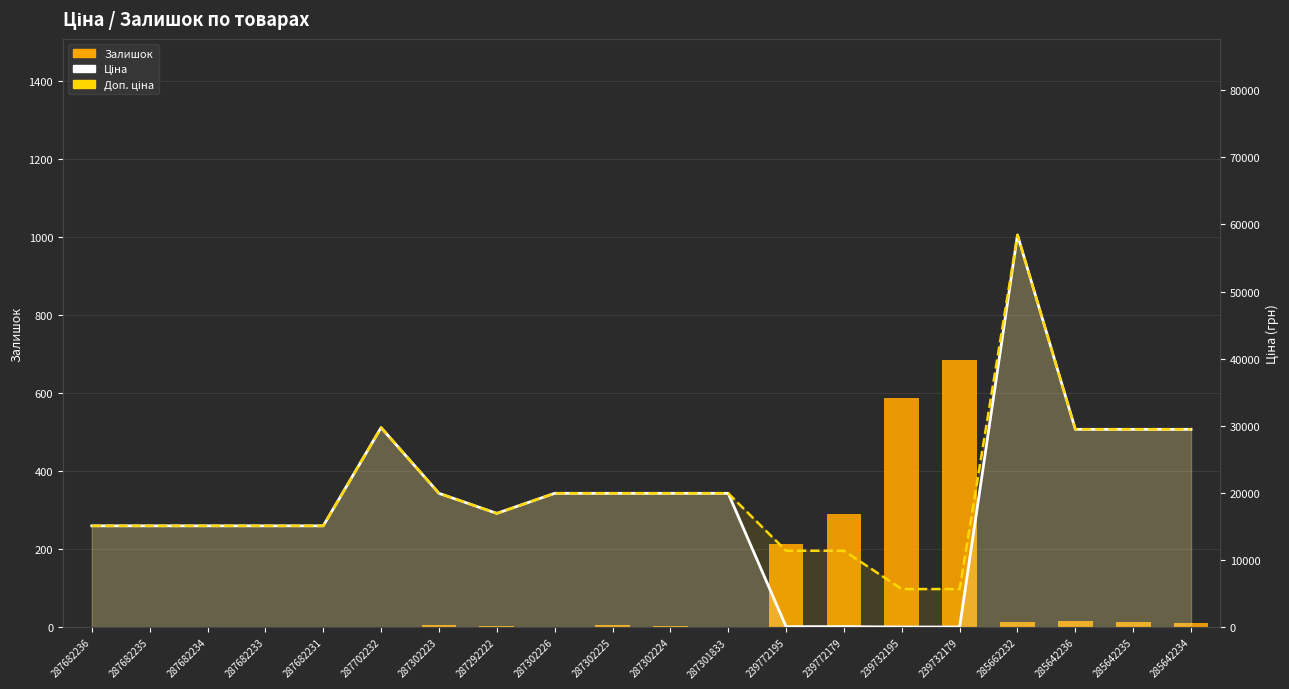

What is the total value across all series at 239772195?

11738.1